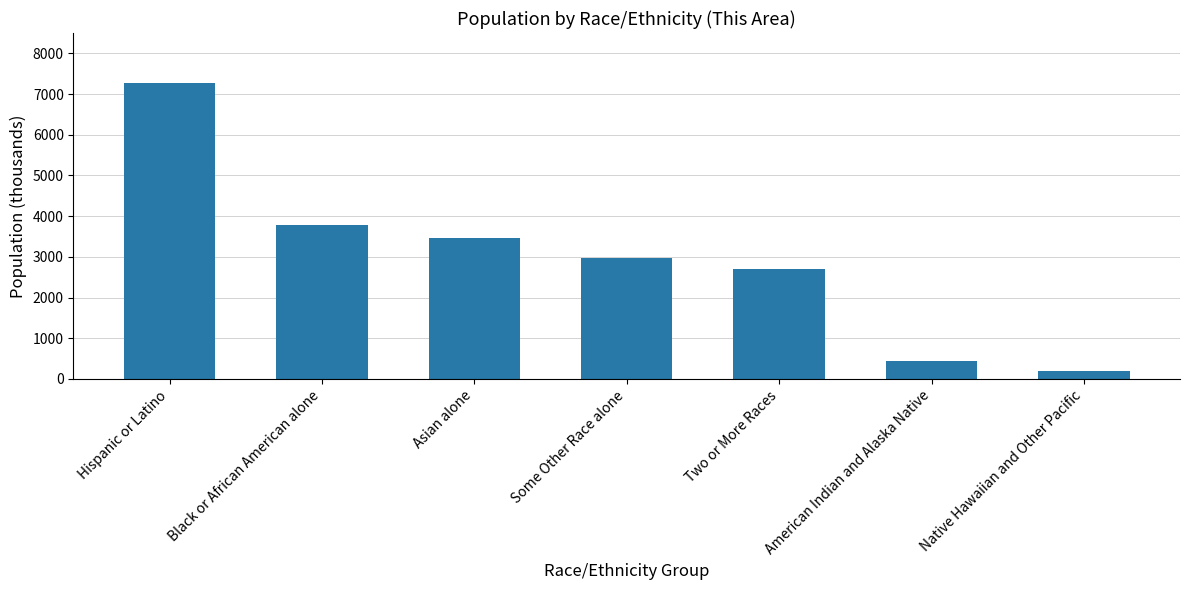

How many values are below 2973?

3